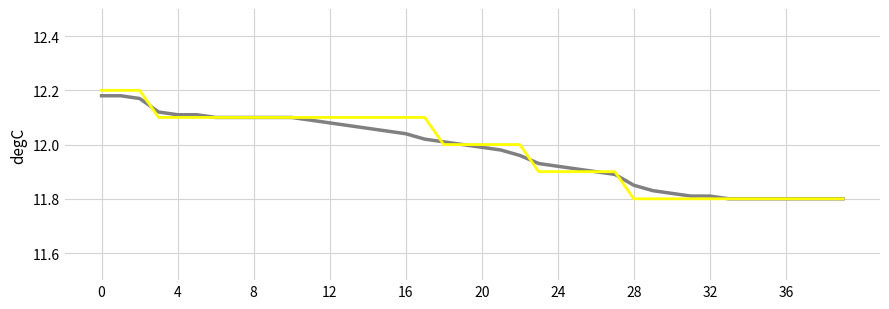

Is it true that Temperature (C) equals 11.8 at 37?

True